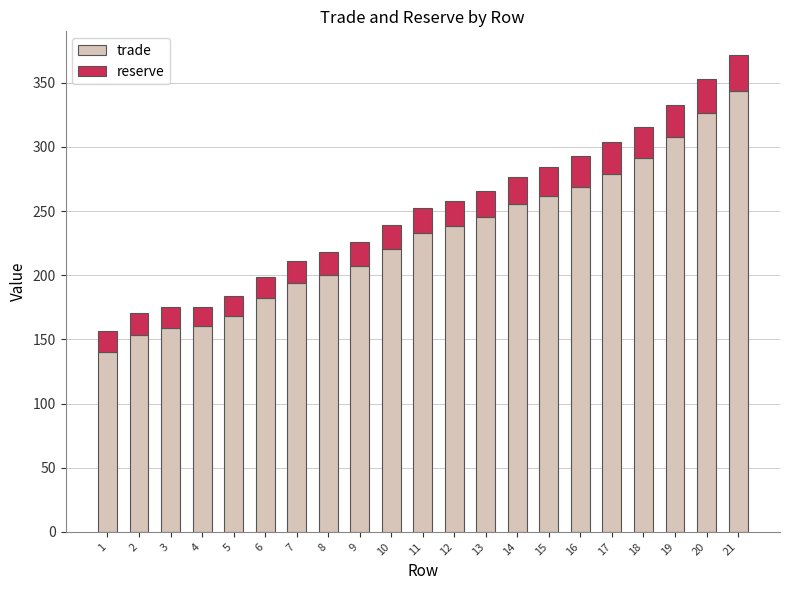

At which label does trade reach its peak?

21